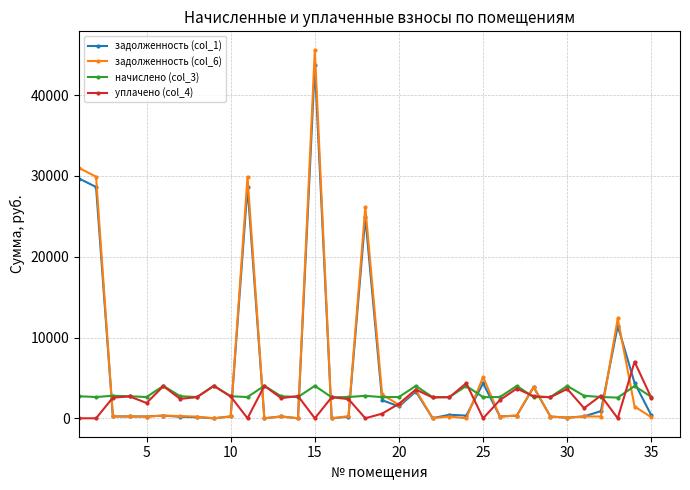

True or false: начислено (col_3) has more than 0 interior local peaks.

True